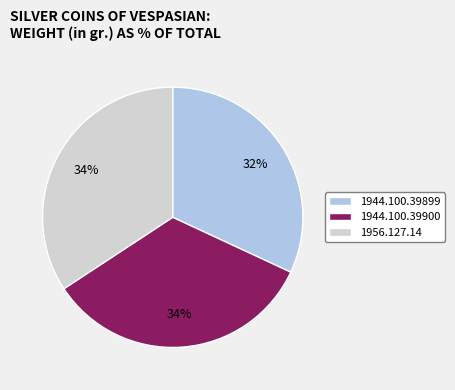

What percentage is the 1944.100.39900 slice, to the nearest percent?

34%